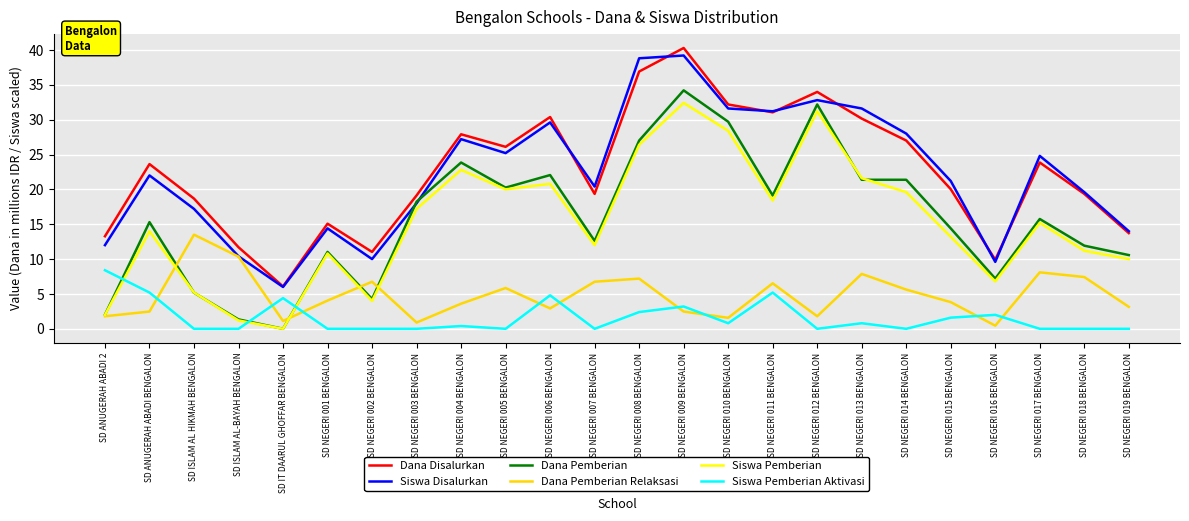

What is the highest value of the Dana Pemberian series?

34.2